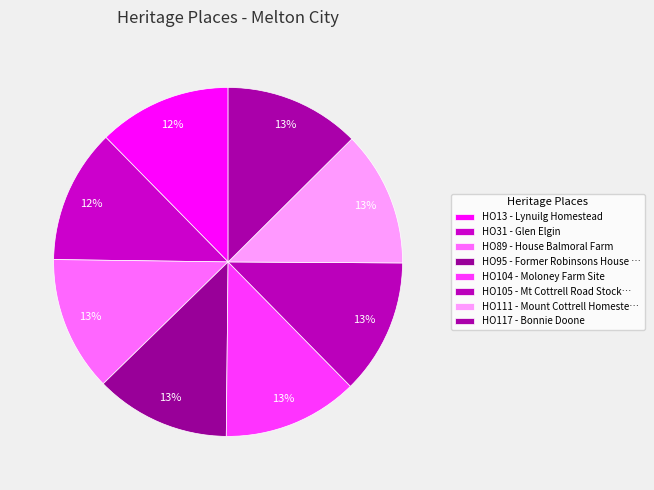

How many segments does this pie chart have?

8